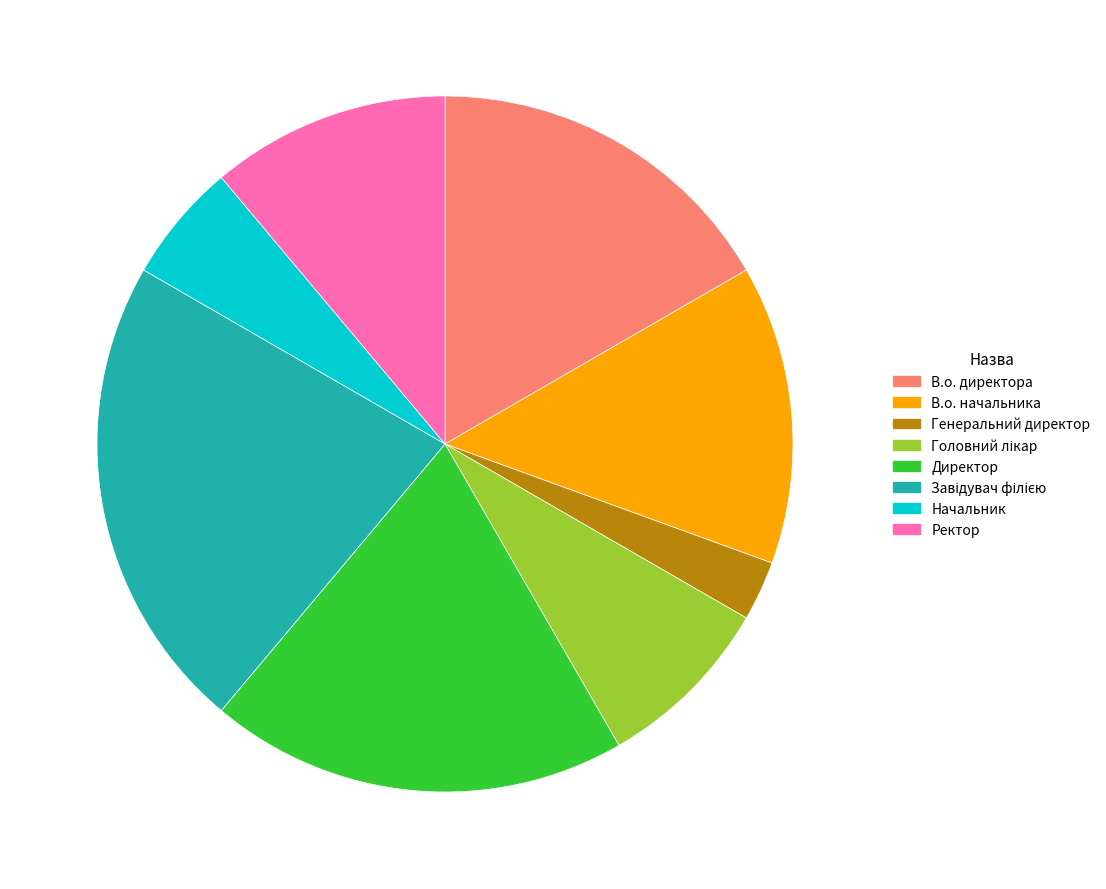

What is the ratio of the value at Генеральний директор to the value at Начальник?

0.5